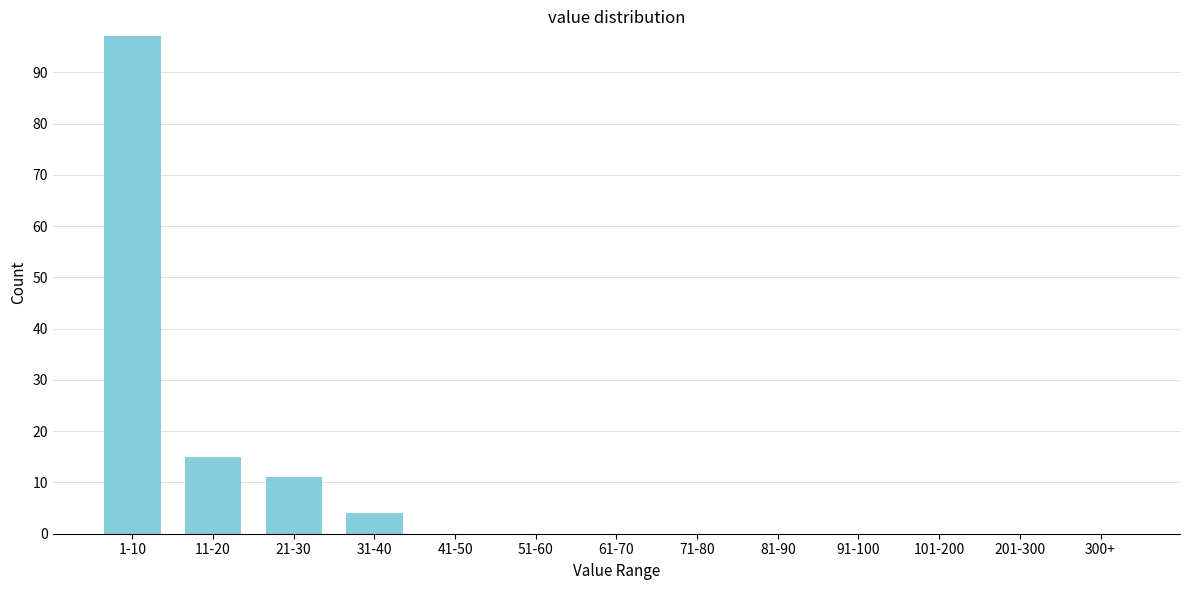

Reading left to right, extract all data points from this chart.

1-10=97	11-20=15	21-30=11	31-40=4	41-50=0	51-60=0	61-70=0	71-80=0	81-90=0	91-100=0	101-200=0	201-300=0	300+=0